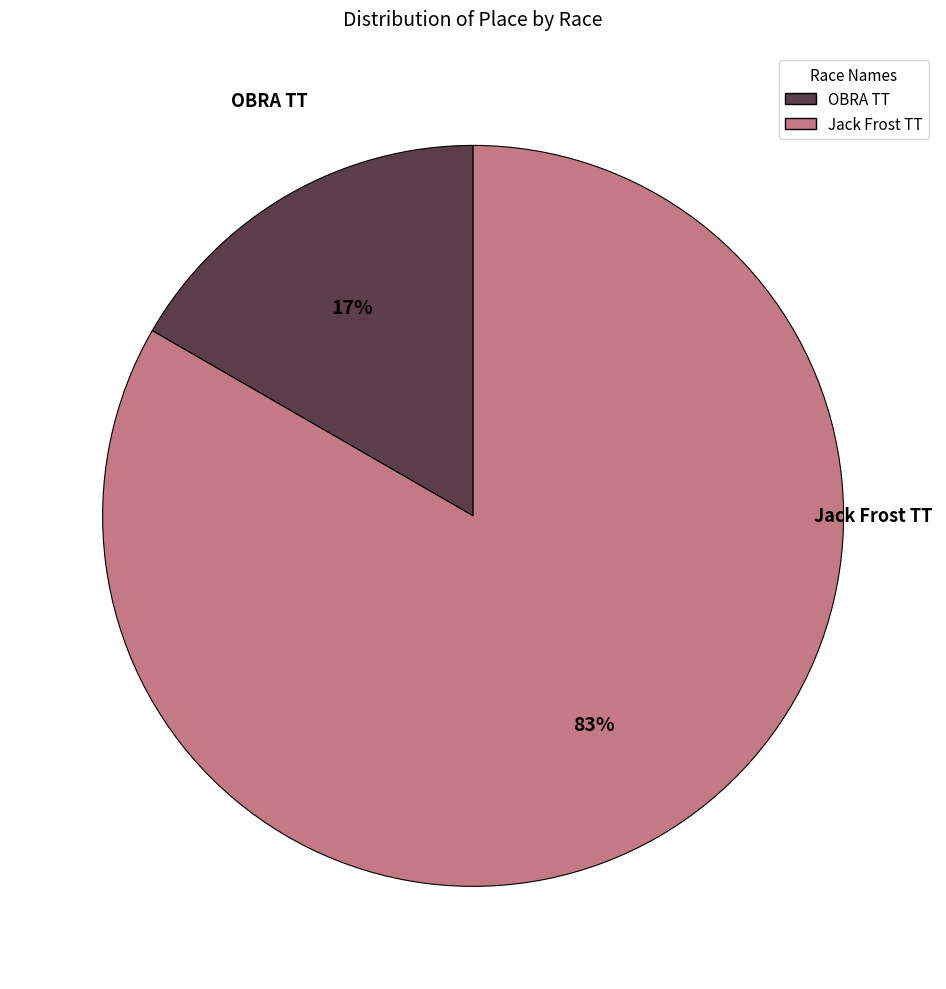

Which has a higher value, Jack Frost TT or OBRA TT?

Jack Frost TT